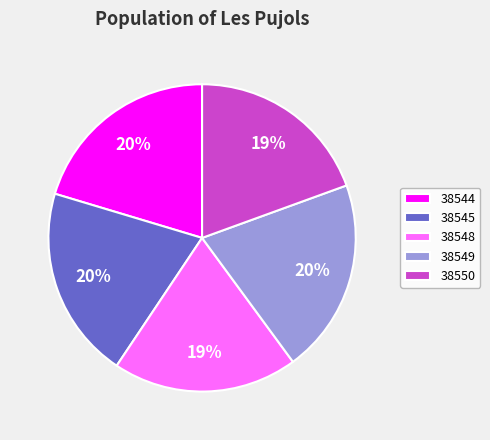

The 38549 slice represents 20% of the pie. True or false?

True